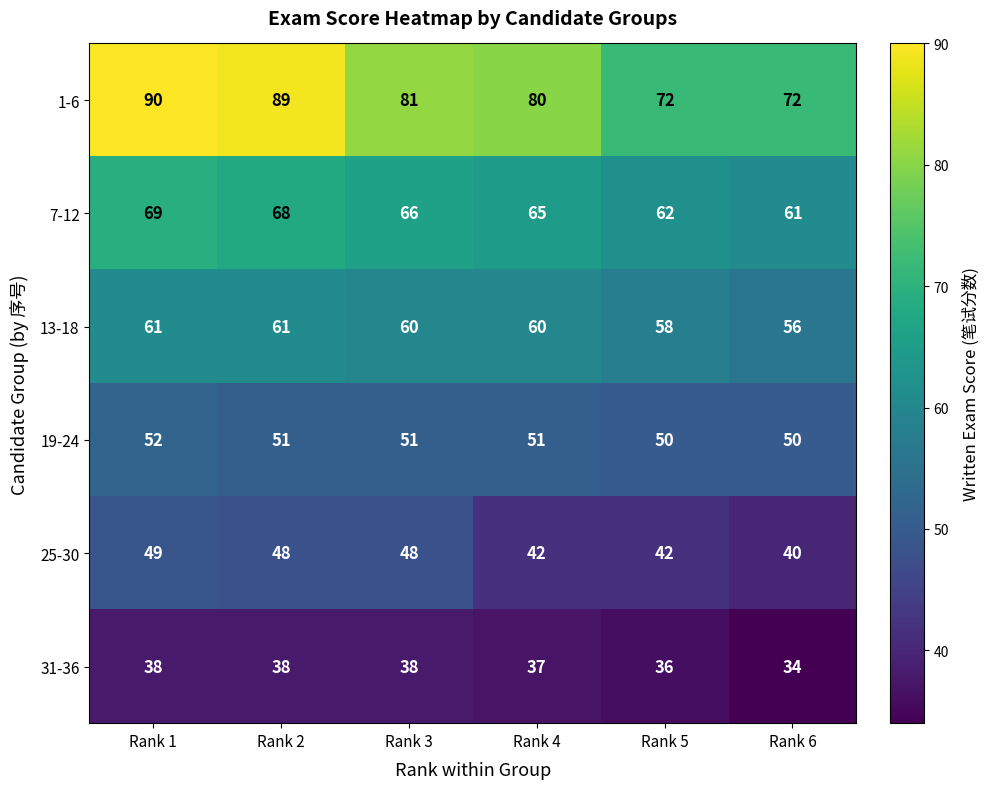

What is the maximum value shown in the chart?

90